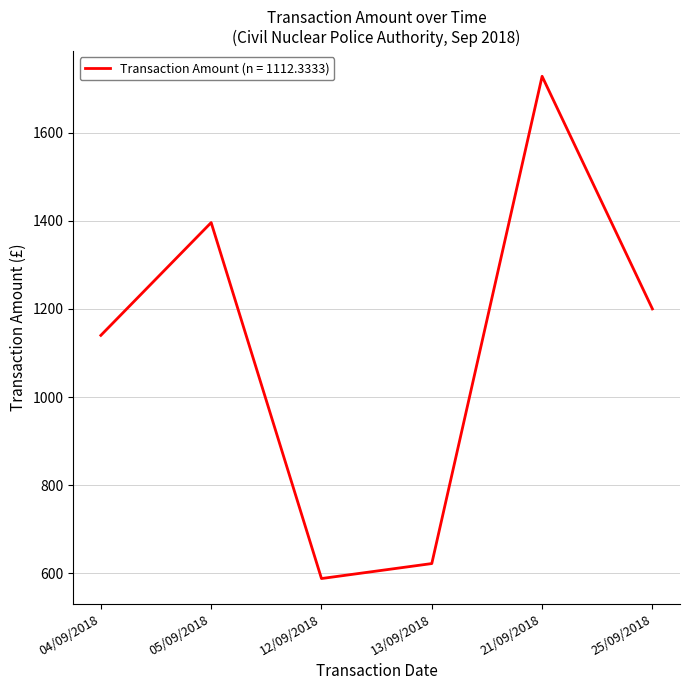

How many categories are shown in the chart?

6